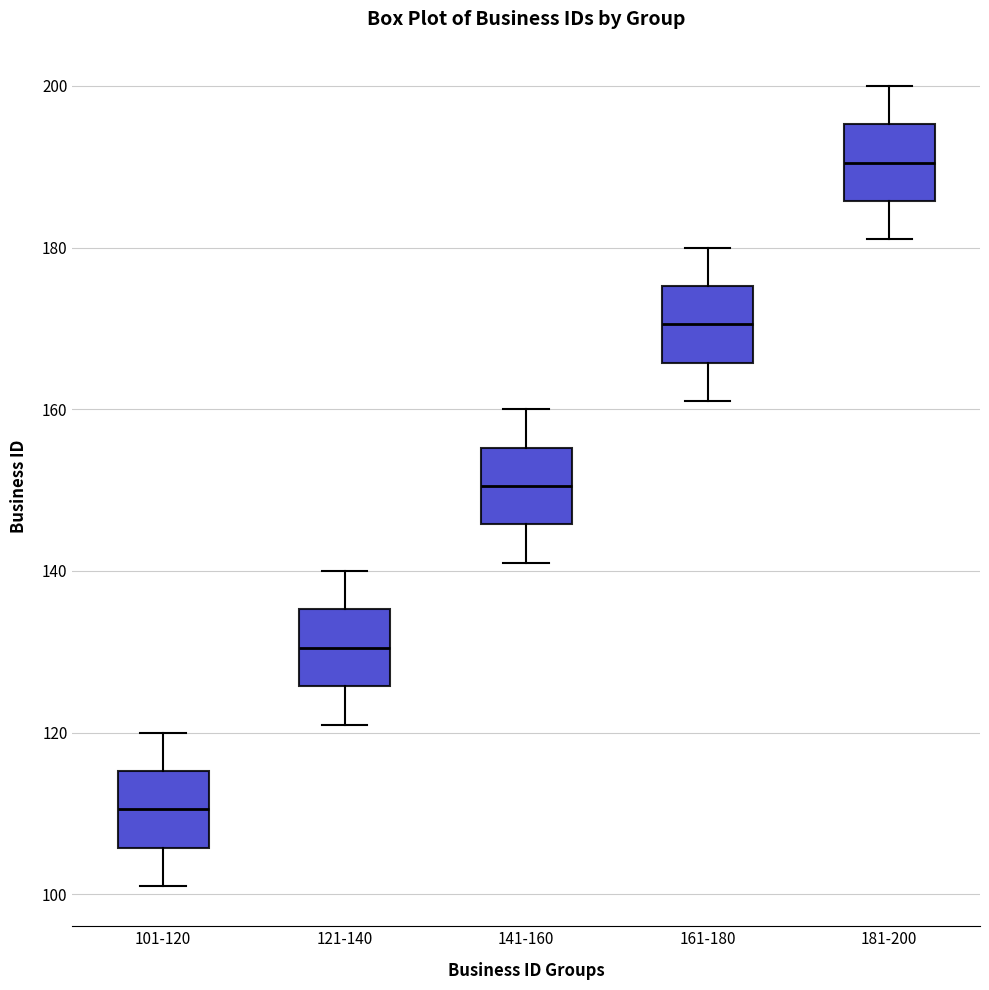

Reading left to right, read every box against the y-axis: the position of its median line, the range the box covers, and the ends of its whiskers. The values are not printed on the chart, so give them approximately, as read against the axis.

101-120: median 110, box 106 to 116, whiskers 102 to 120
121-140: median 130, box 126 to 136, whiskers 122 to 140
141-160: median 150, box 146 to 156, whiskers 142 to 160
161-180: median 170, box 166 to 176, whiskers 162 to 180
181-200: median 190, box 186 to 196, whiskers 182 to 200